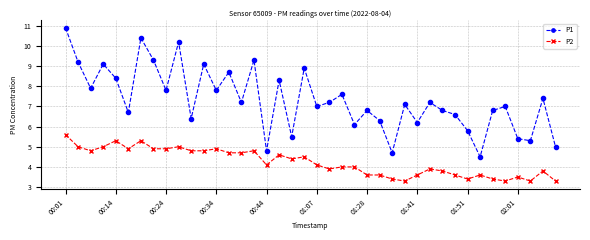

What are all the series names shown in the legend?

P1, P2